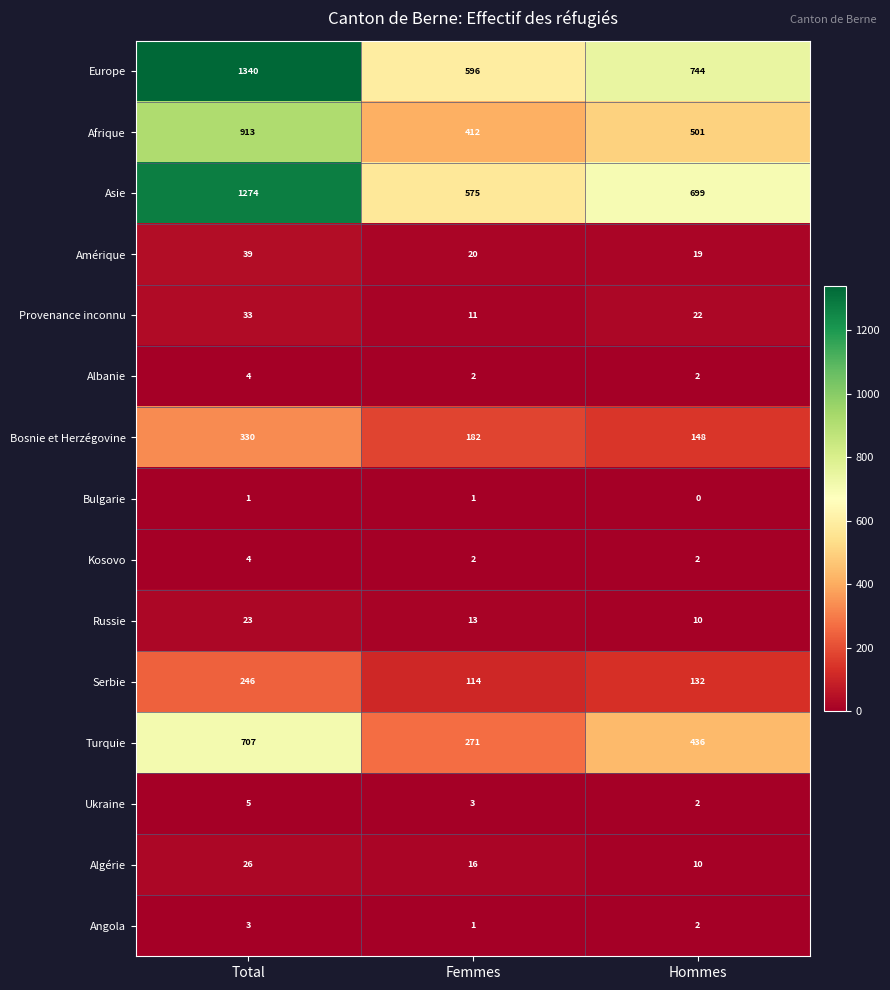

At which category is the sum across all series the highest?

Total